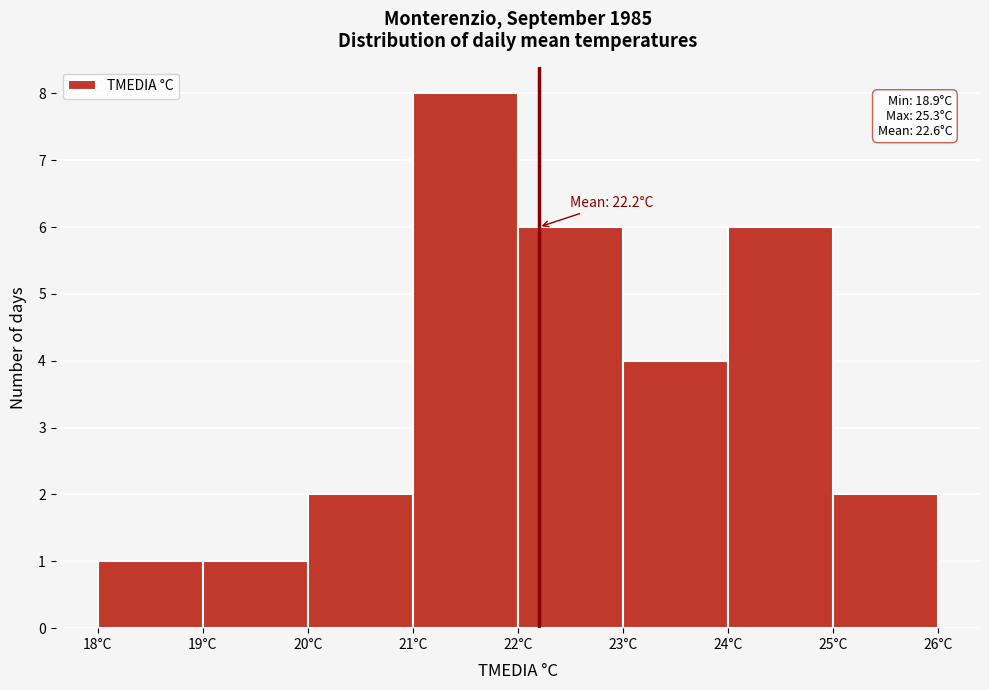

Over which range of the x-axis is the bar tallest?

21 to 22